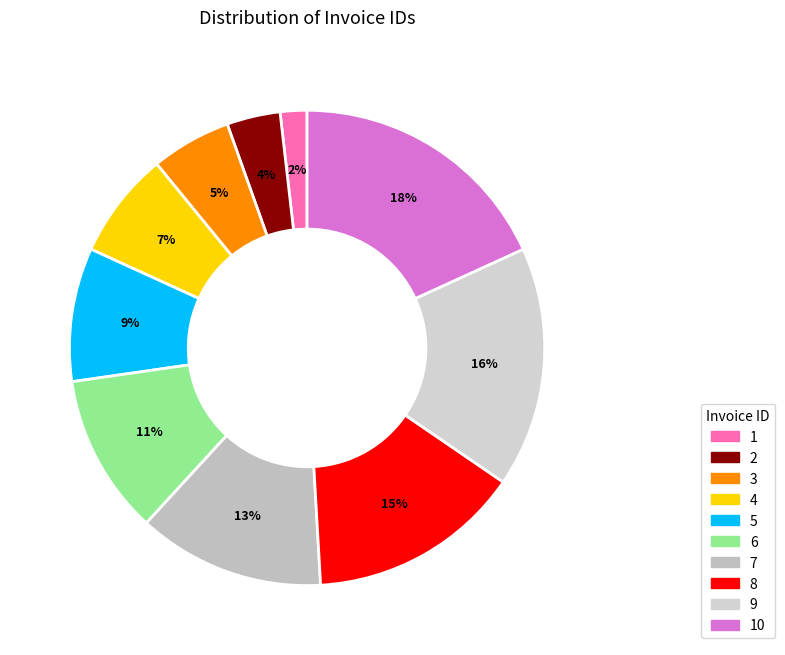

How many segments does this pie chart have?

10